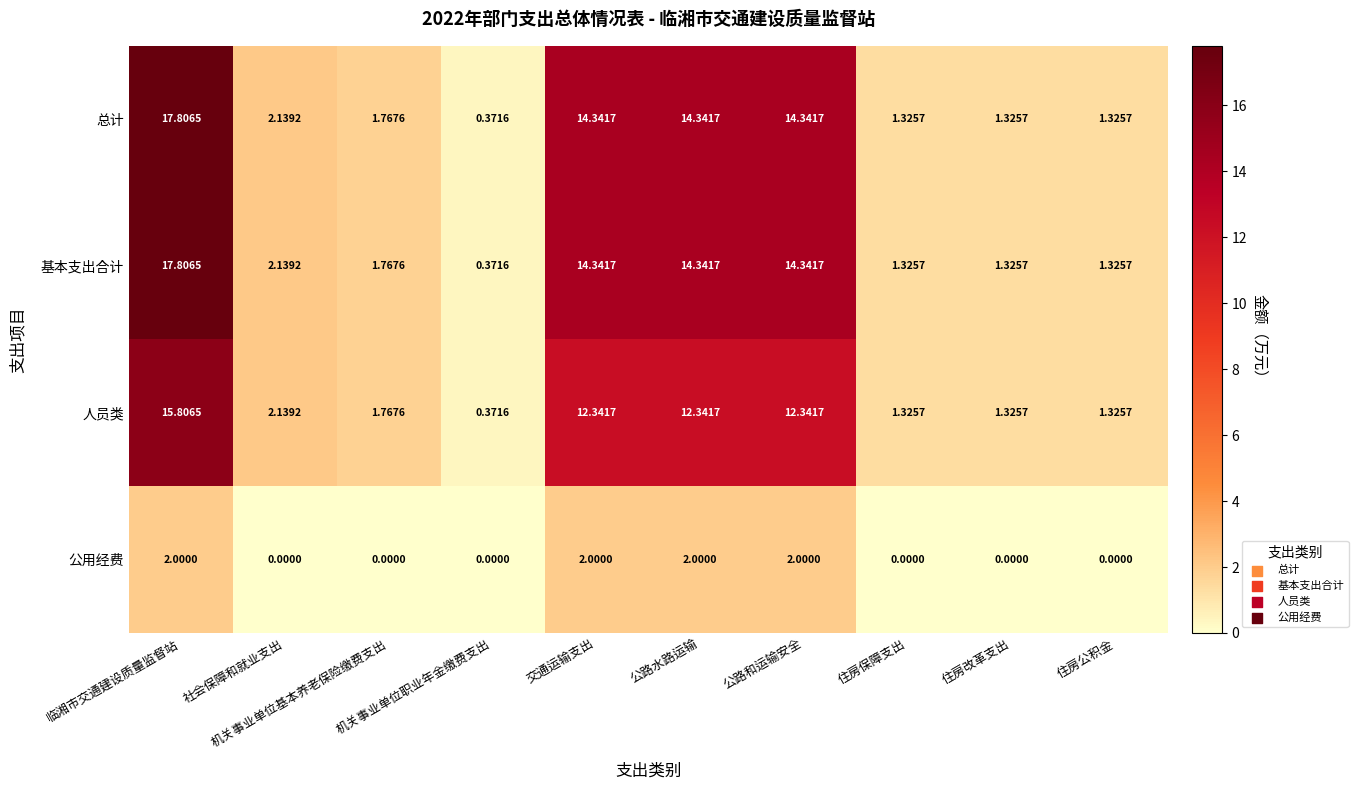

How many data points does each series have?

10